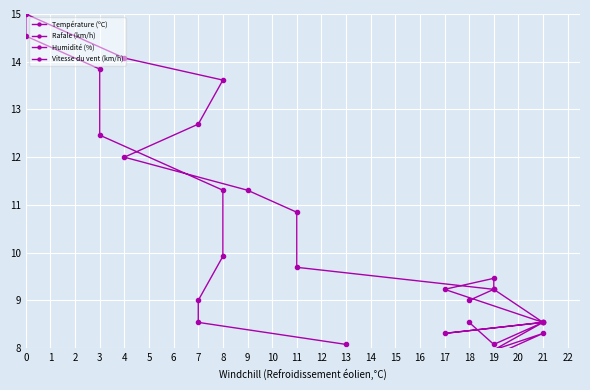

At which label does Humidité (%) first exceed 9?

8